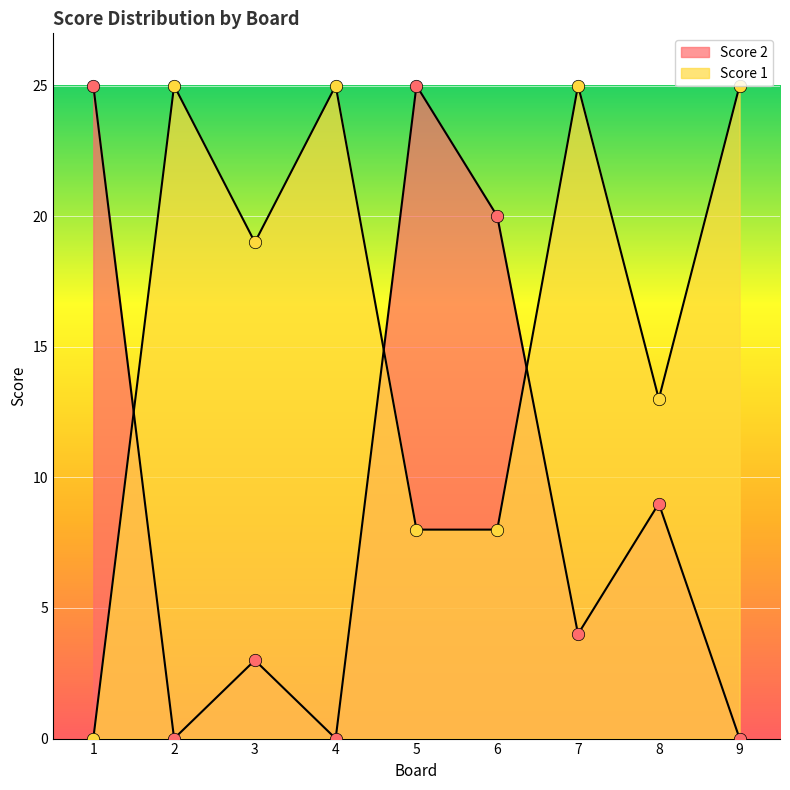

Which series contains the lowest Y value?

Score 1